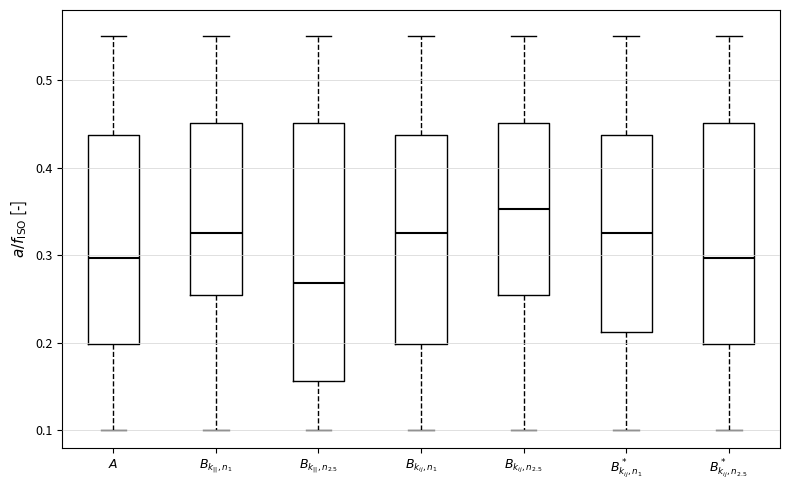

Which box has the highest median line?

$B_{k_{ij},n_{2.5}}$